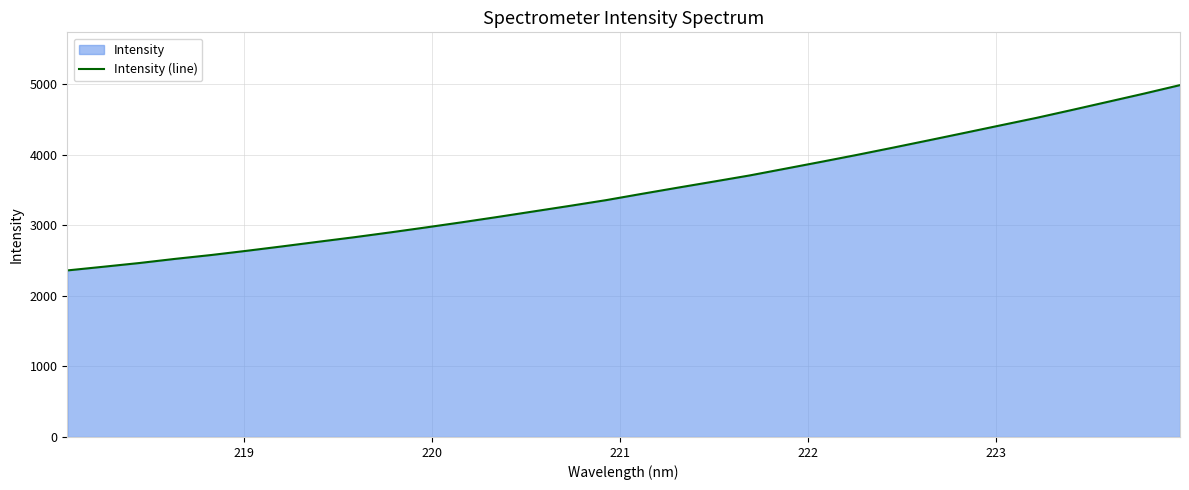

What is the maximum value shown in the chart?

4986.2